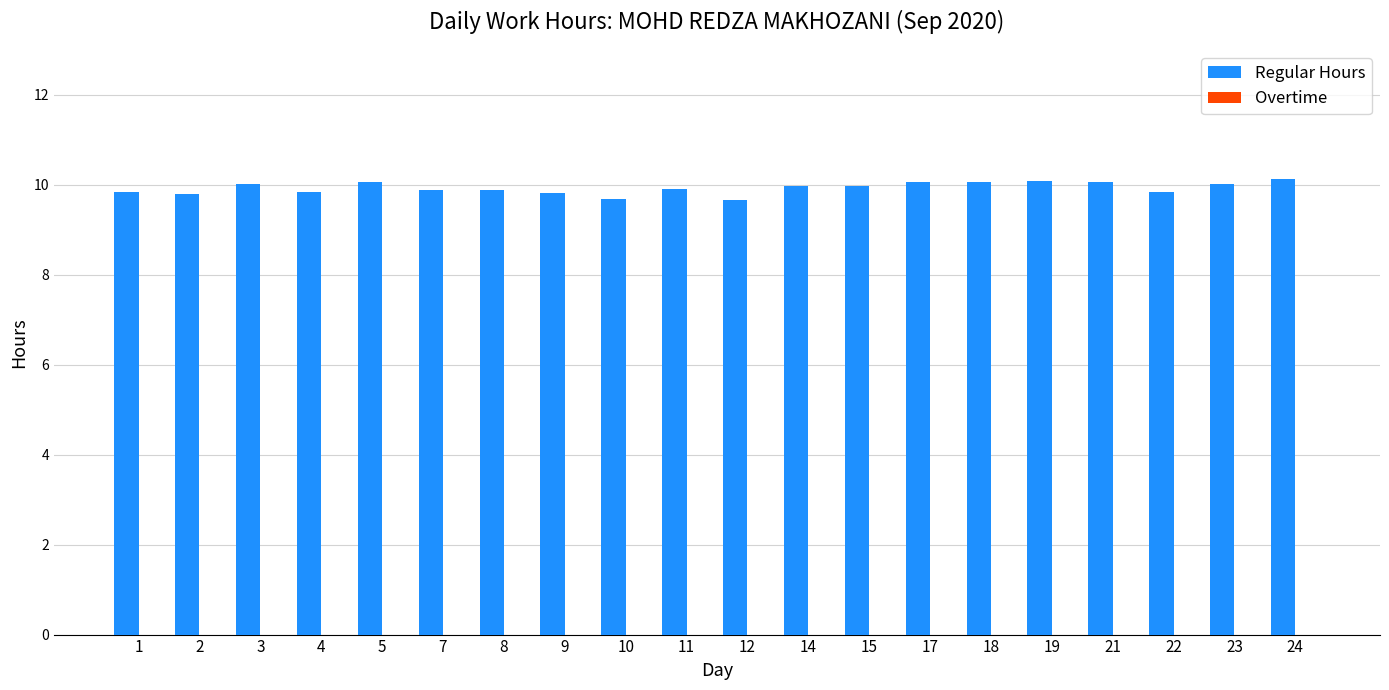

What is the value of the 20th bar from the left?

10.1